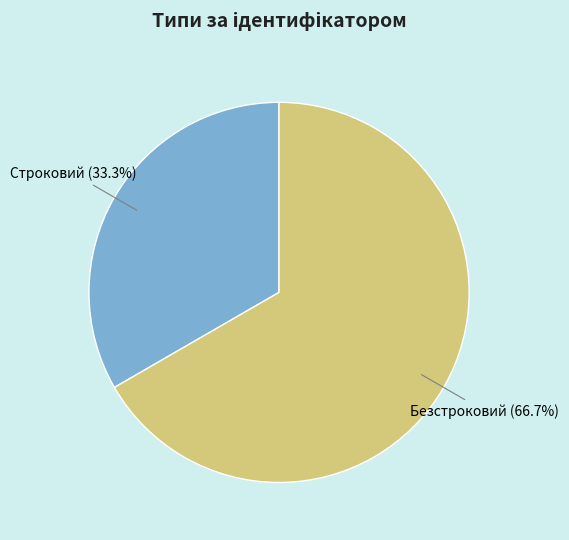

Is there any slice that represents more than half of the pie?

Yes